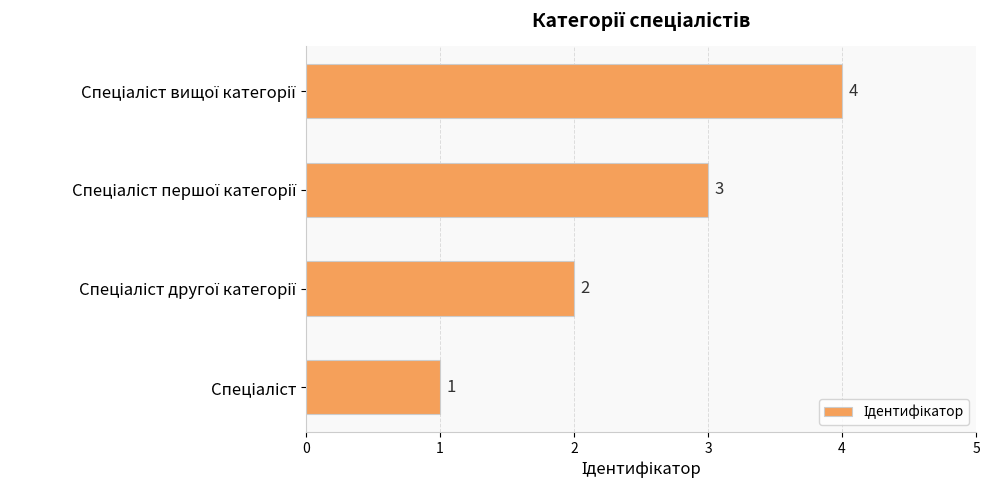

What is the difference between the maximum and minimum values?

3